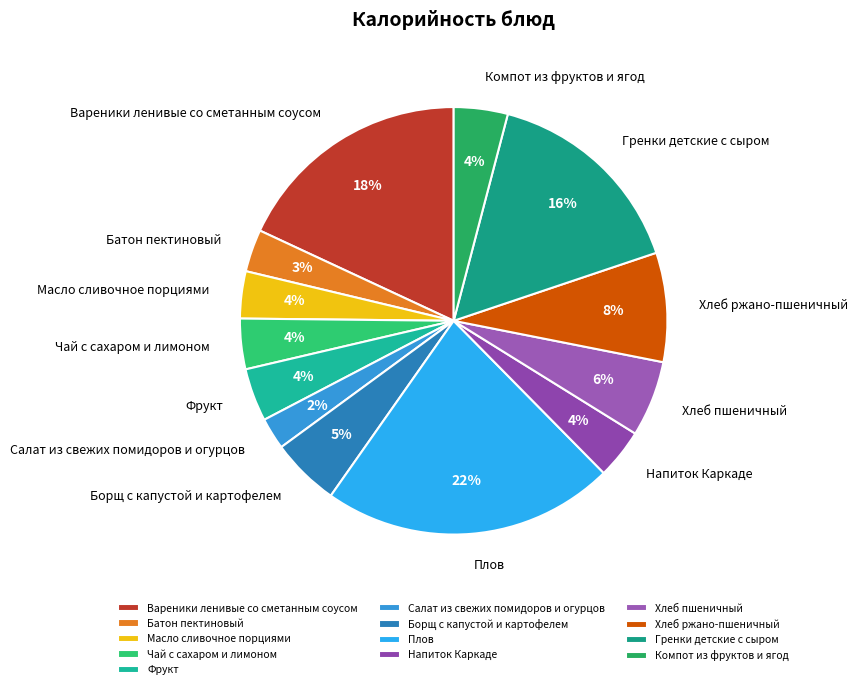

To the nearest percent, what is the difference between the Напиток Каркаде and Батон пектиновый slice percentages?

1%